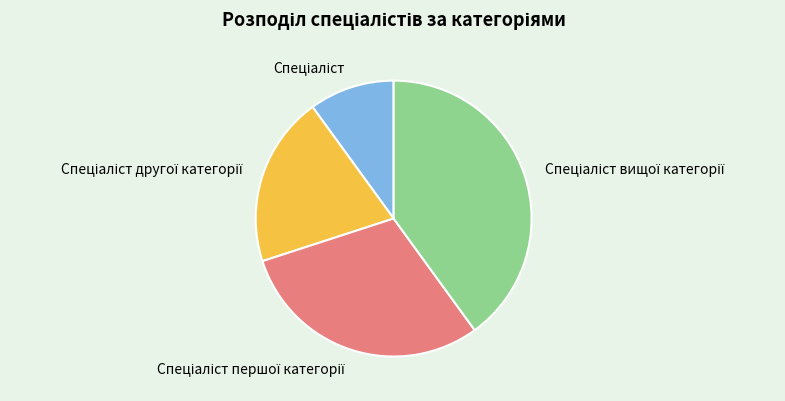

Is there any slice that represents more than half of the pie?

No